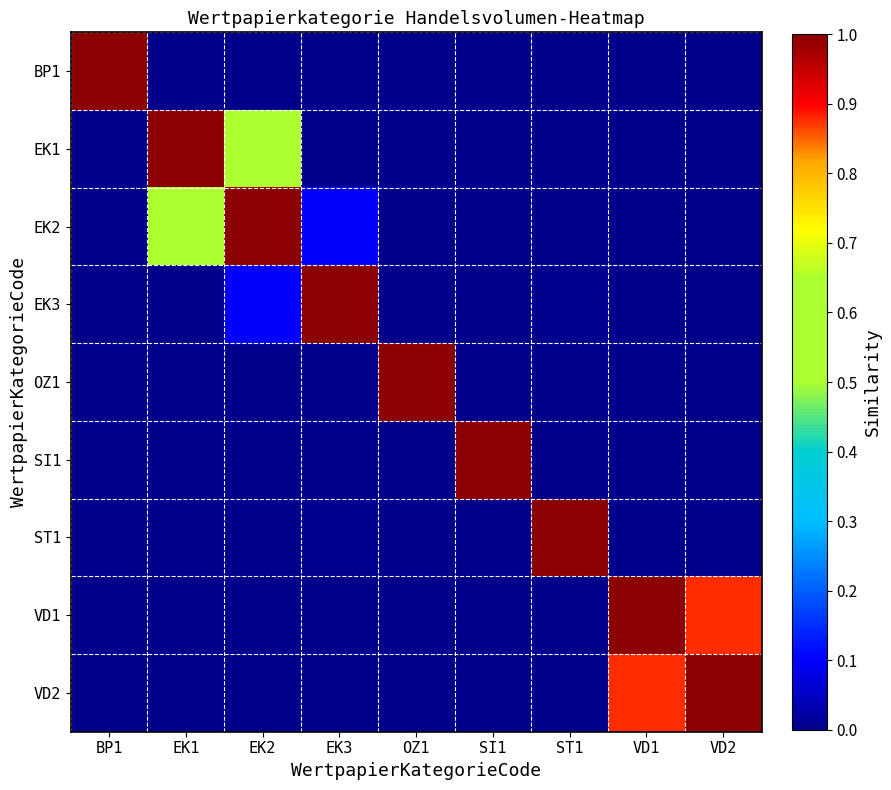

Reading left to right, list all the values displayed in this chart.

BP1: BP1=1.0	EK1=0.0	EK2=0.0	EK3=0.0	OZ1=0.0	SI1=0.0	ST1=0.0	VD1=0.0	VD2=0.0
EK1: BP1=0.0	EK1=1.0	EK2=0.6	EK3=0.0	OZ1=0.0	SI1=0.0	ST1=0.0	VD1=0.0	VD2=0.0
EK2: BP1=0.0	EK1=0.6	EK2=1.0	EK3=0.1	OZ1=0.0	SI1=0.0	ST1=0.0	VD1=0.0	VD2=0.0
EK3: BP1=0.0	EK1=0.0	EK2=0.1	EK3=1.0	OZ1=0.0	SI1=0.0	ST1=0.0	VD1=0.0	VD2=0.0
OZ1: BP1=0.0	EK1=0.0	EK2=0.0	EK3=0.0	OZ1=1.0	SI1=0.0	ST1=0.0	VD1=0.0	VD2=0.0
SI1: BP1=0.0	EK1=0.0	EK2=0.0	EK3=0.0	OZ1=0.0	SI1=1.0	ST1=0.0	VD1=0.0	VD2=0.0
ST1: BP1=0.0	EK1=0.0	EK2=0.0	EK3=0.0	OZ1=0.0	SI1=0.0	ST1=1.0	VD1=0.0	VD2=0.0
VD1: BP1=0.0	EK1=0.0	EK2=0.0	EK3=0.0	OZ1=0.0	SI1=0.0	ST1=0.0	VD1=1.0	VD2=0.9
VD2: BP1=0.0	EK1=0.0	EK2=0.0	EK3=0.0	OZ1=0.0	SI1=0.0	ST1=0.0	VD1=0.9	VD2=1.0